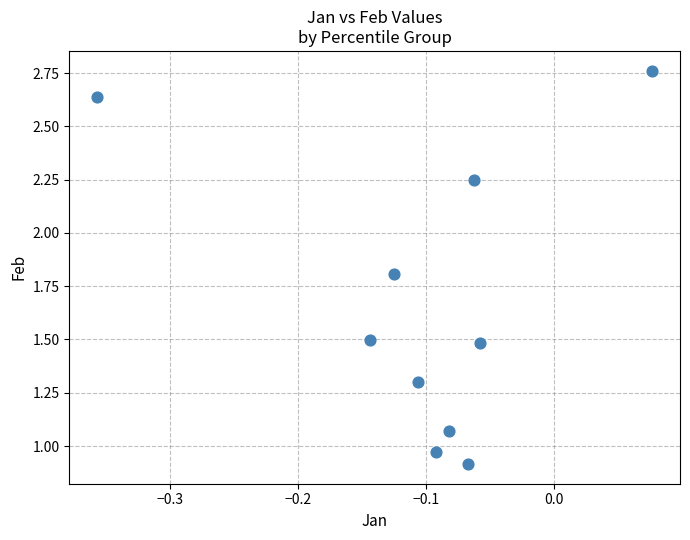

What is the range of Y values (max minus min)?

1.8